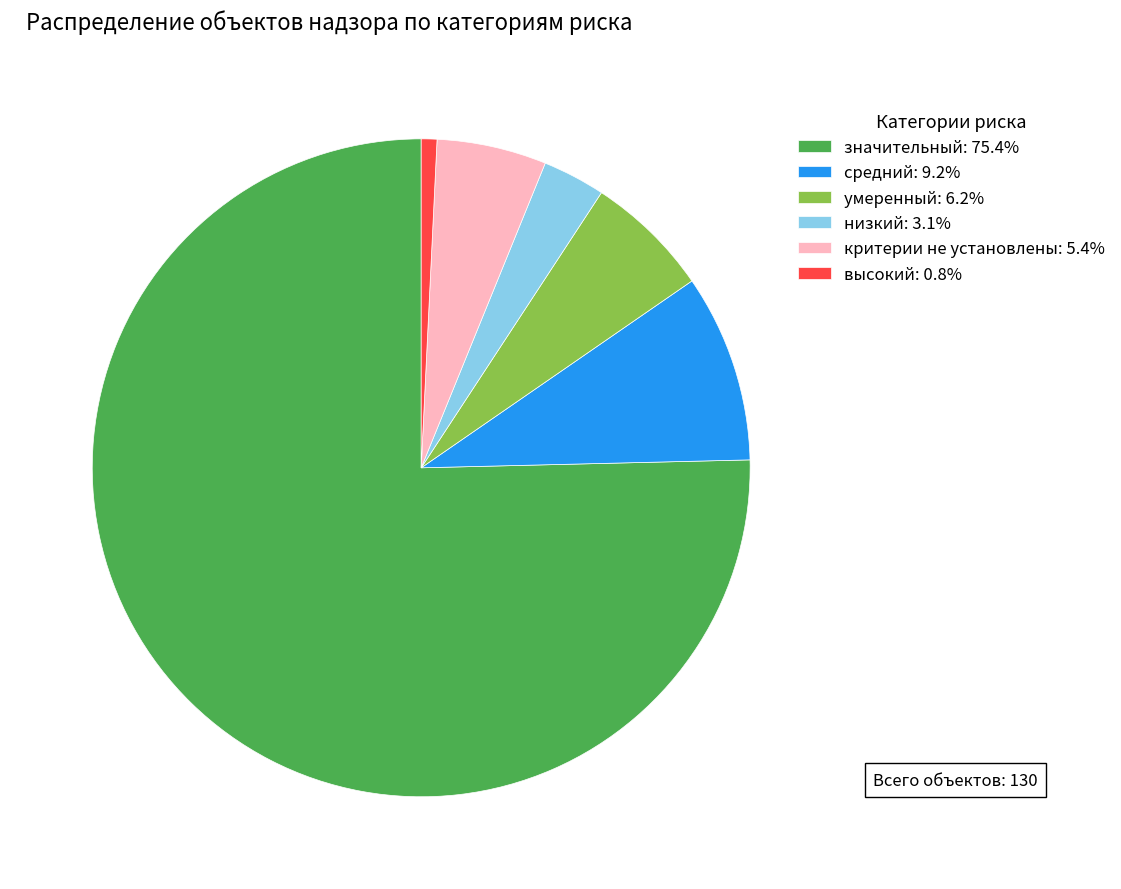

Approximately how many times larger is the value at средний: 9.2% compared to критерии не установлены: 5.4%?

1.7